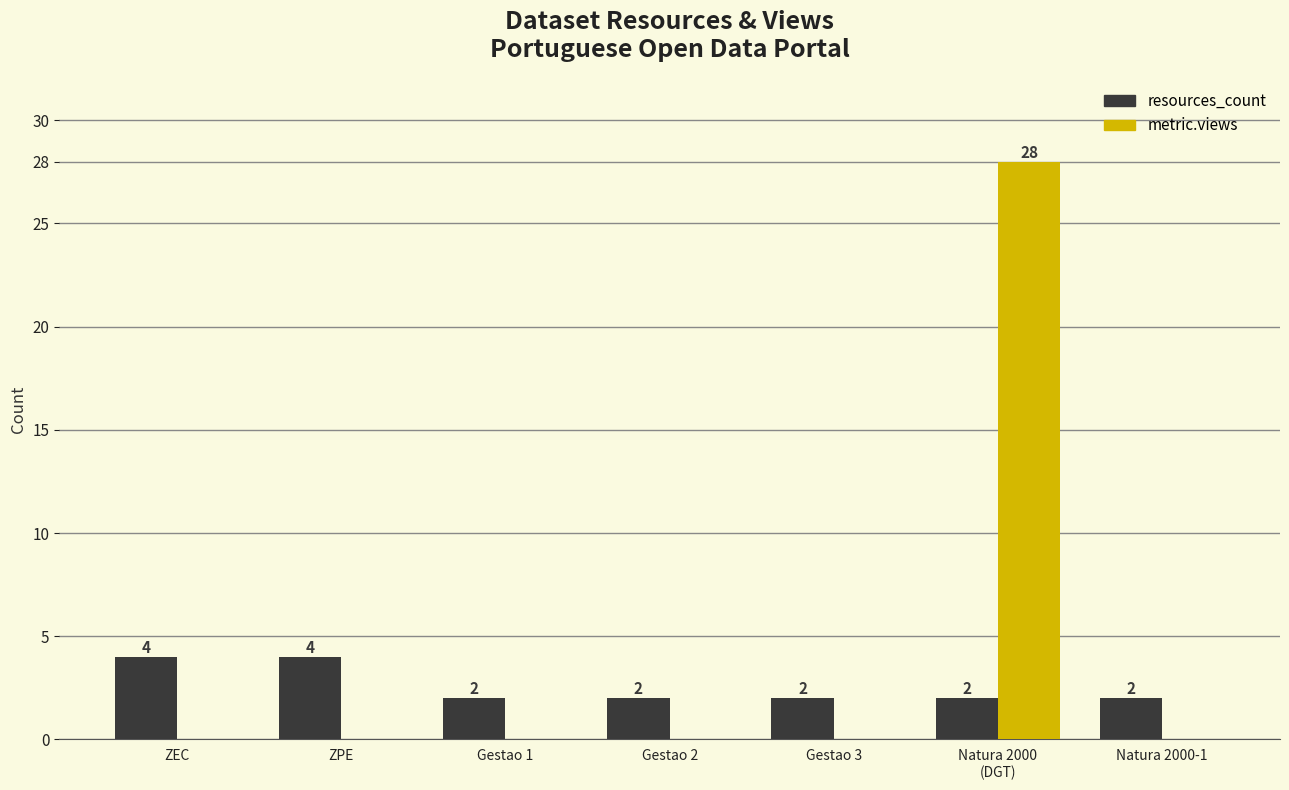

What is the maximum value shown in the chart?

28